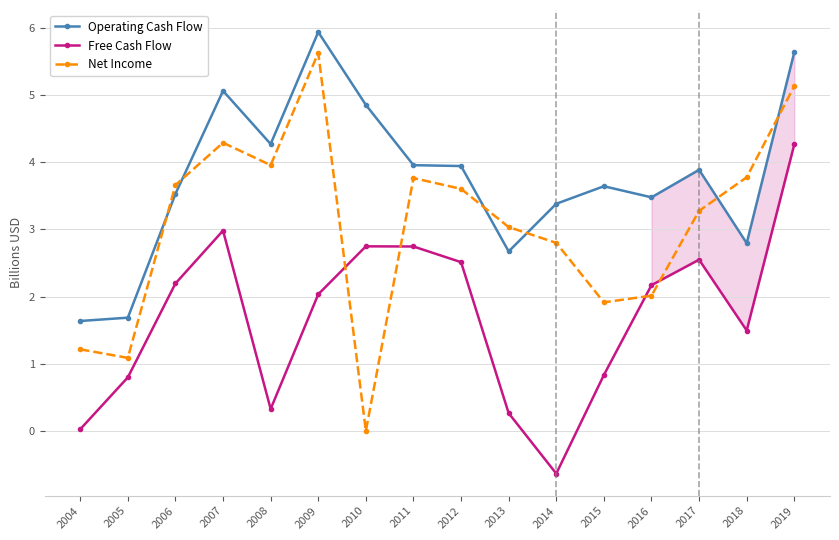

Is it true that Free Cash Flow equals 0.3 at 2013?

True